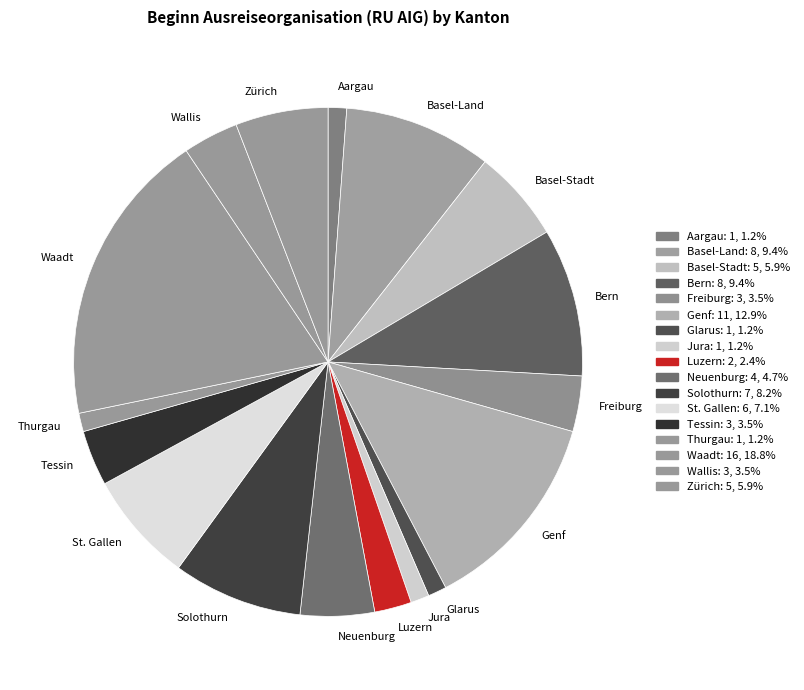

Do Solothurn and Luzern together represent more than half of the pie?

No